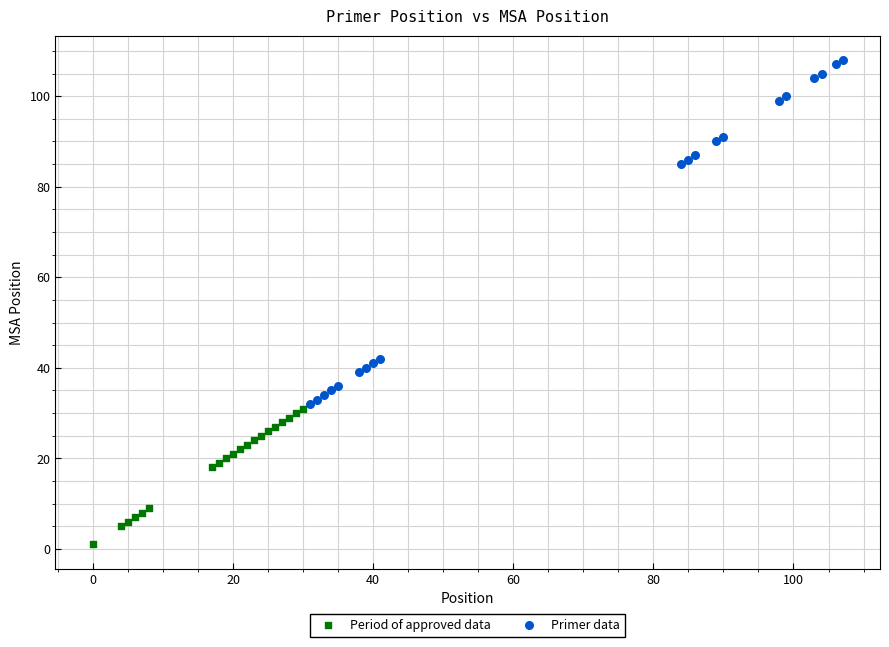

Which series has the widest spread of Y values?

Primer data